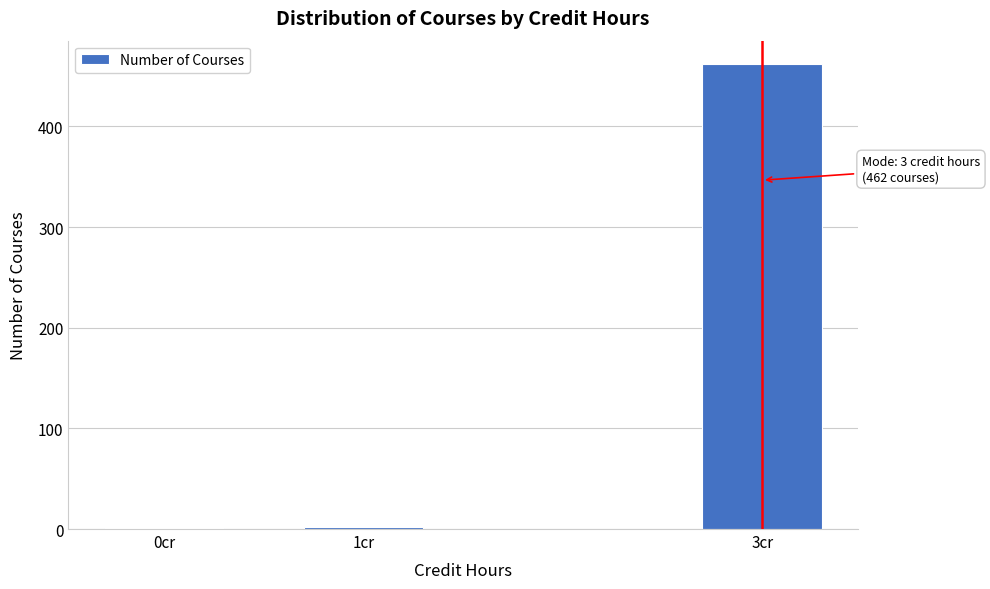

Which category has the highest value across all series?

3cr